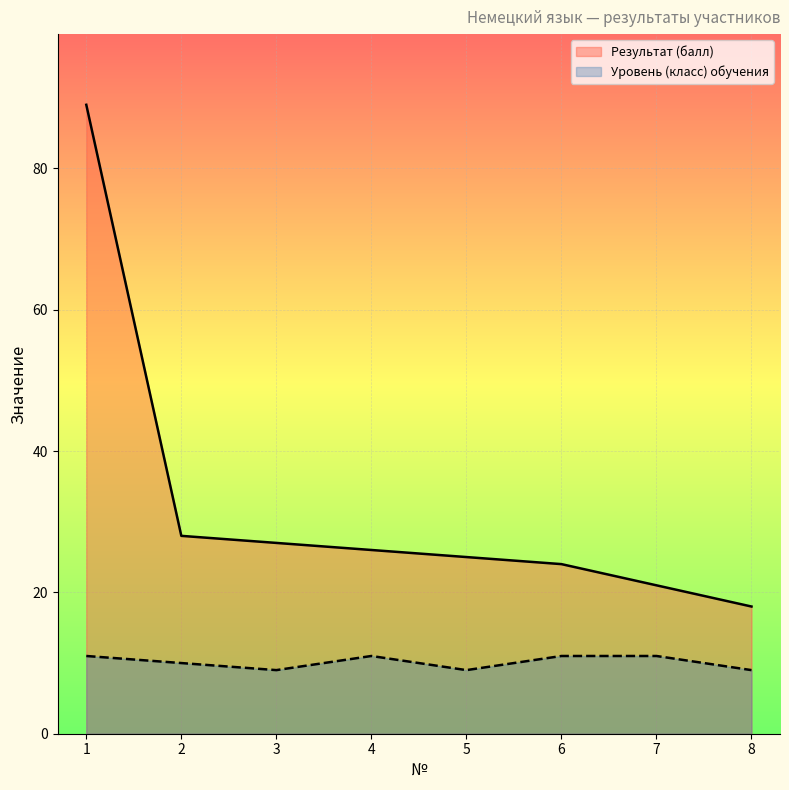

How many interior local valleys does the Уровень (класс) обучения series have?

2